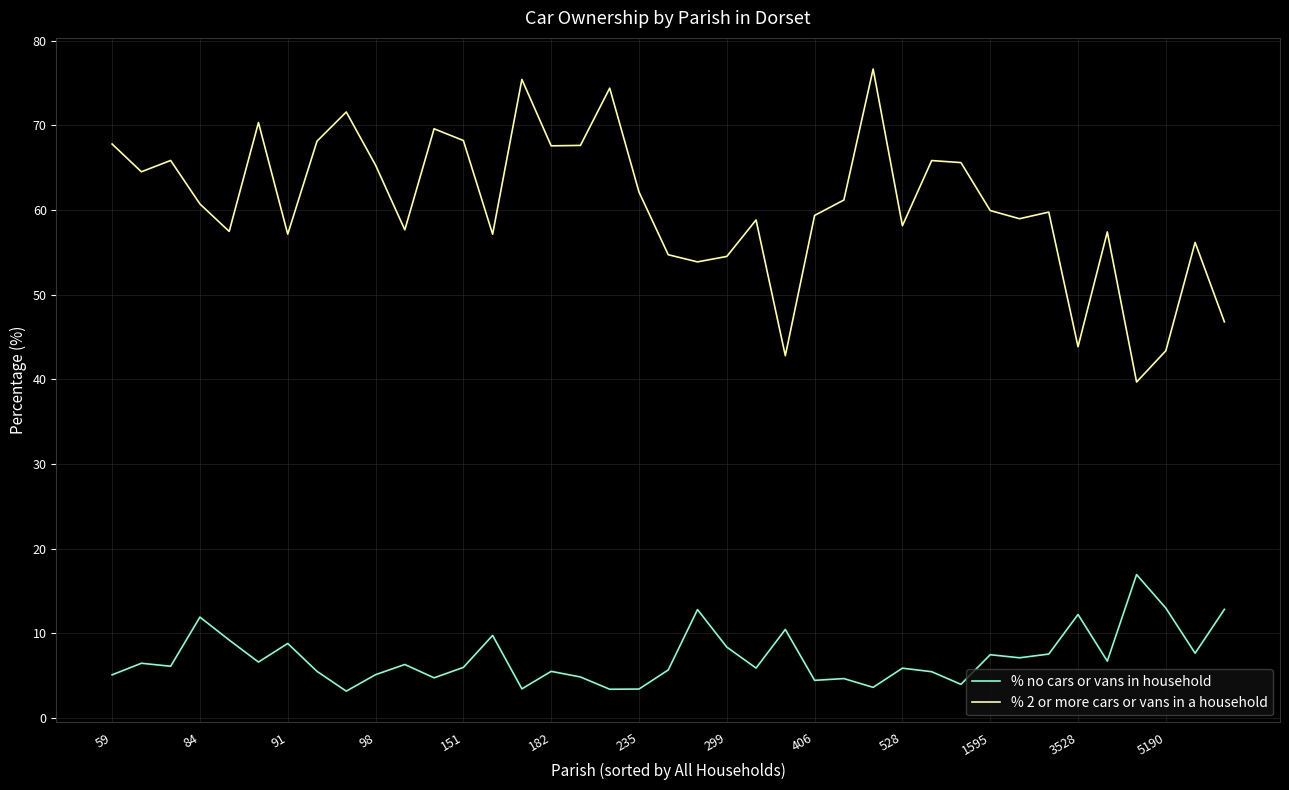

What is the maximum value for % 2 or more cars or vans in a household?

76.7